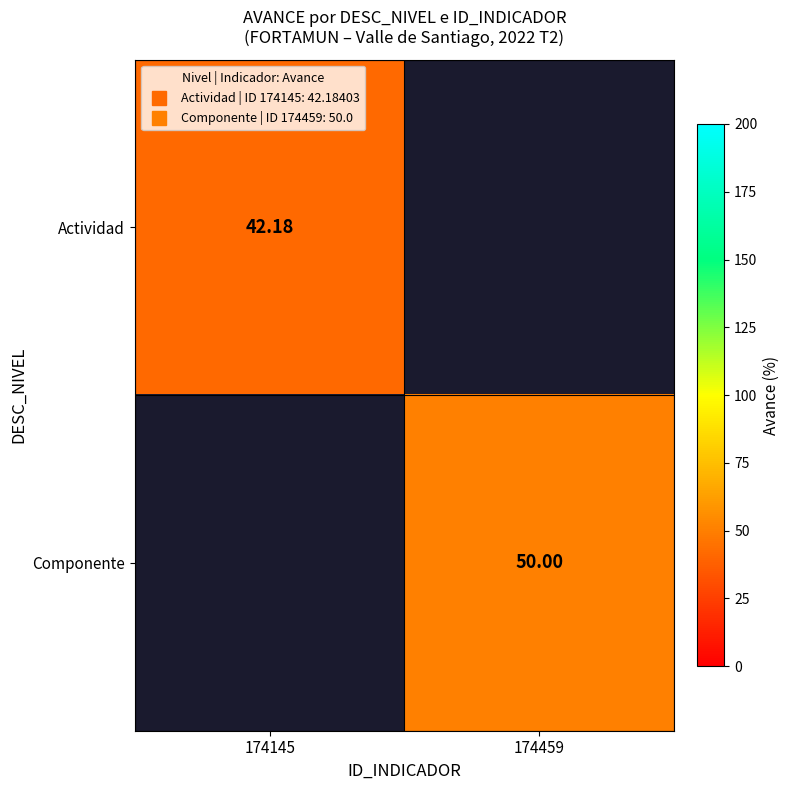

Which label corresponds to the largest value in the chart?

174459